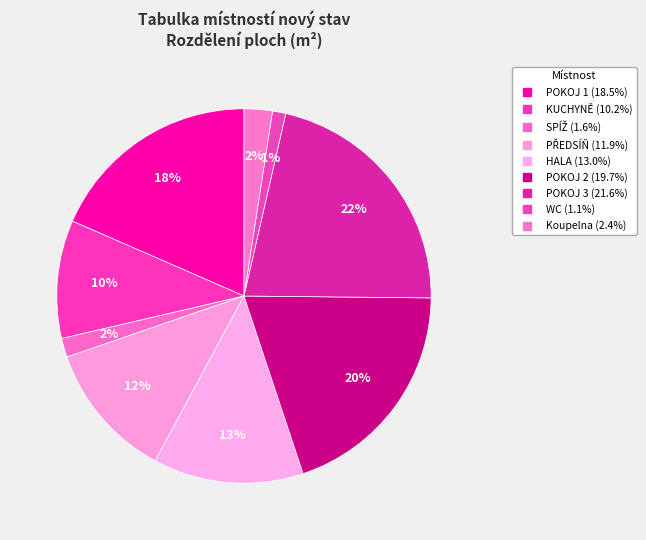

To the nearest percent, what is the difference between the largest and smallest slice percentages?

20%